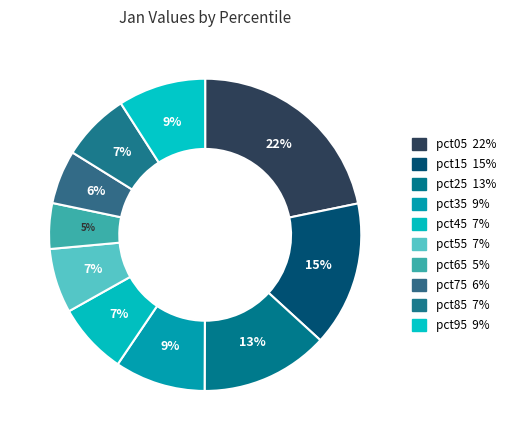

To the nearest percent, what portion does pct15 represent?

15%